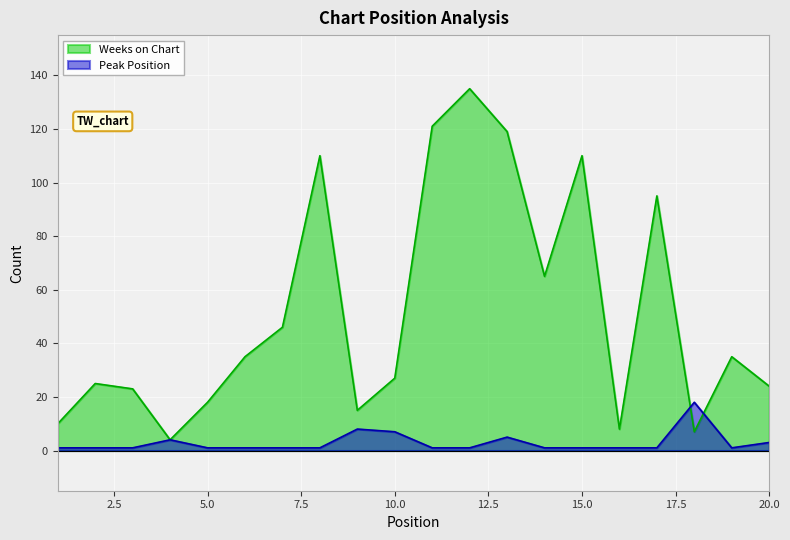

Read the Peak Position value at 4.

4